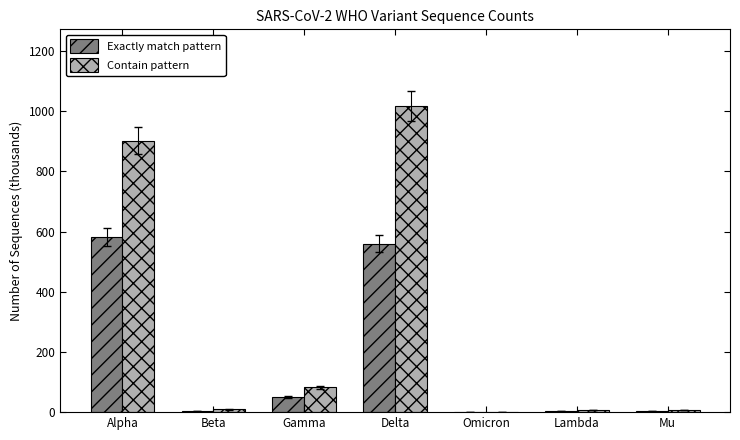

True or false: Exactly match pattern has a value of 1047.7 at Alpha.

False